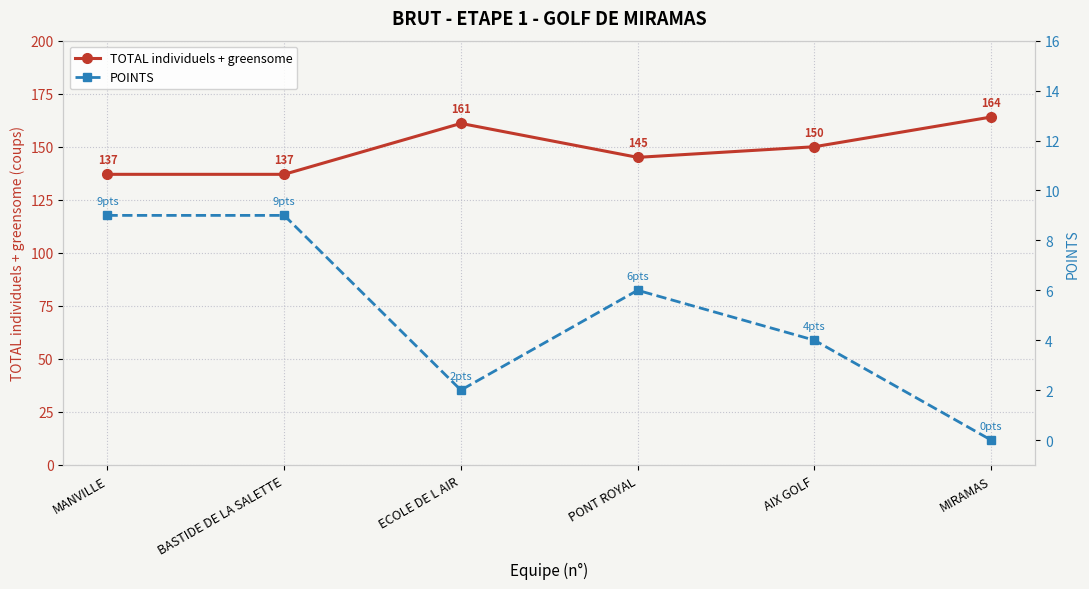

Is the value of TOTAL individuels + greensome at MANVILLE greater than the value of POINTS at MIRAMAS?

Yes